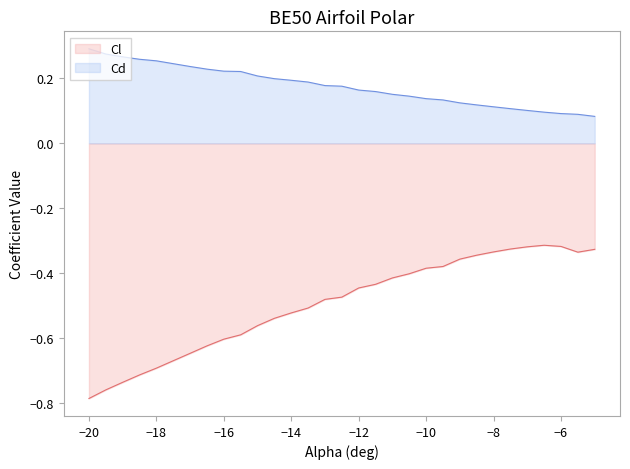

Which category has the highest value in the Cd series?

−20